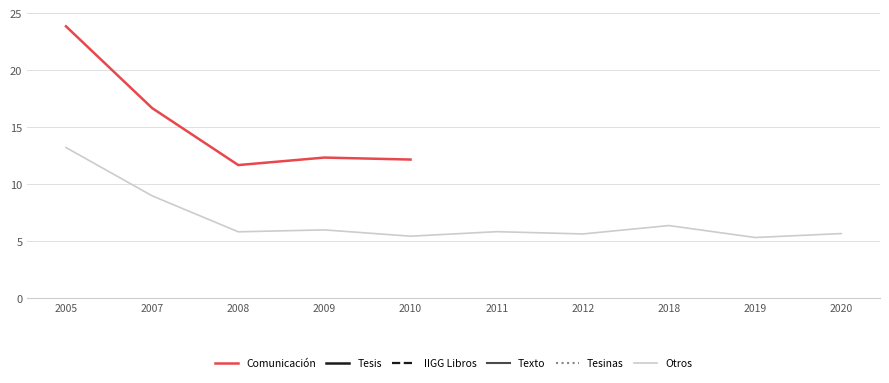

True or false: Otros has a value of 1.7 at 2012.

False